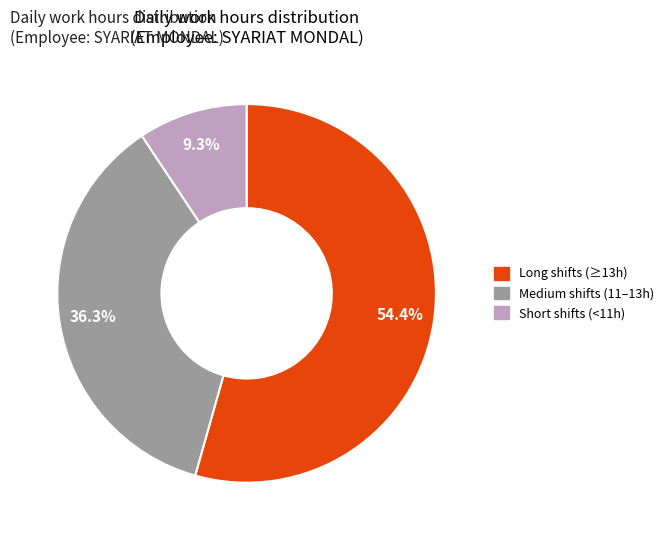

Is there any slice that represents more than half of the pie?

Yes